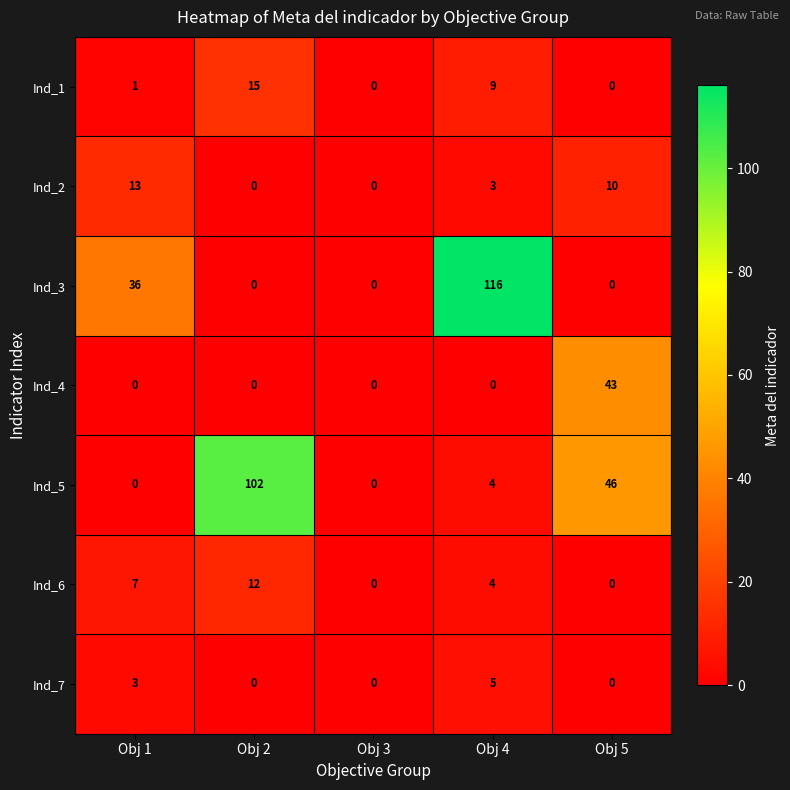

Which series has the largest range (max minus min)?

Ind_3